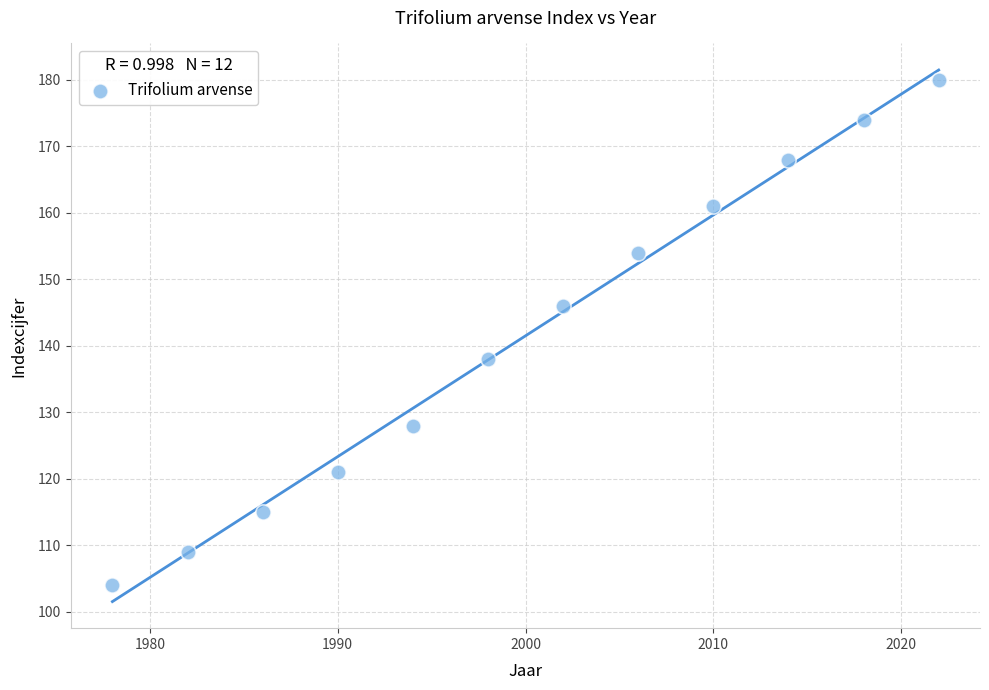

What is the average Y value?

142